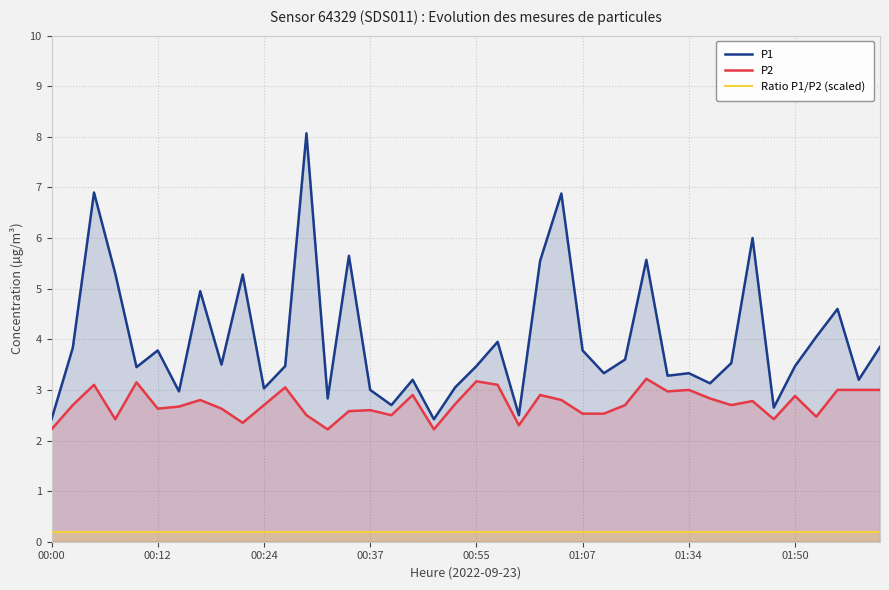

Which series has the largest total across all categories?

P1